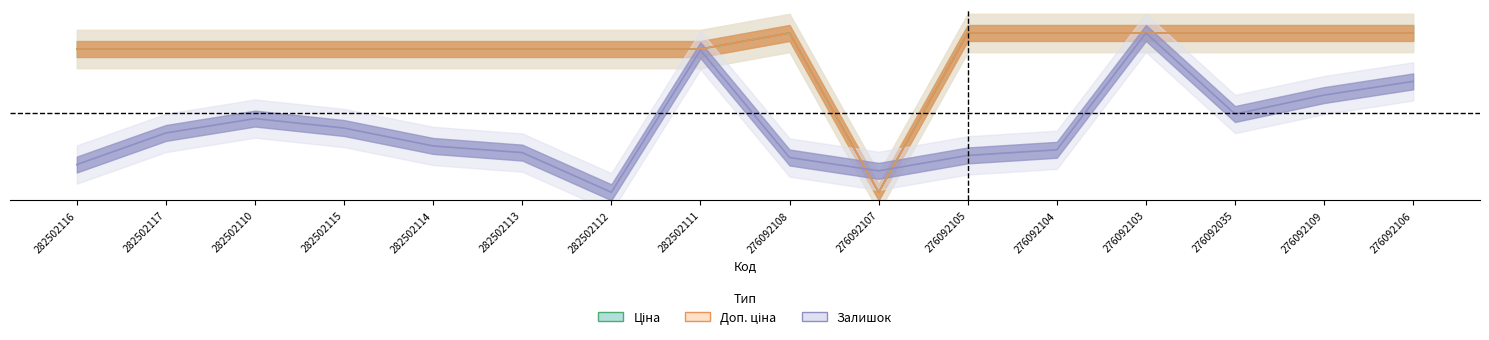

How many categories are shown in the chart?

16